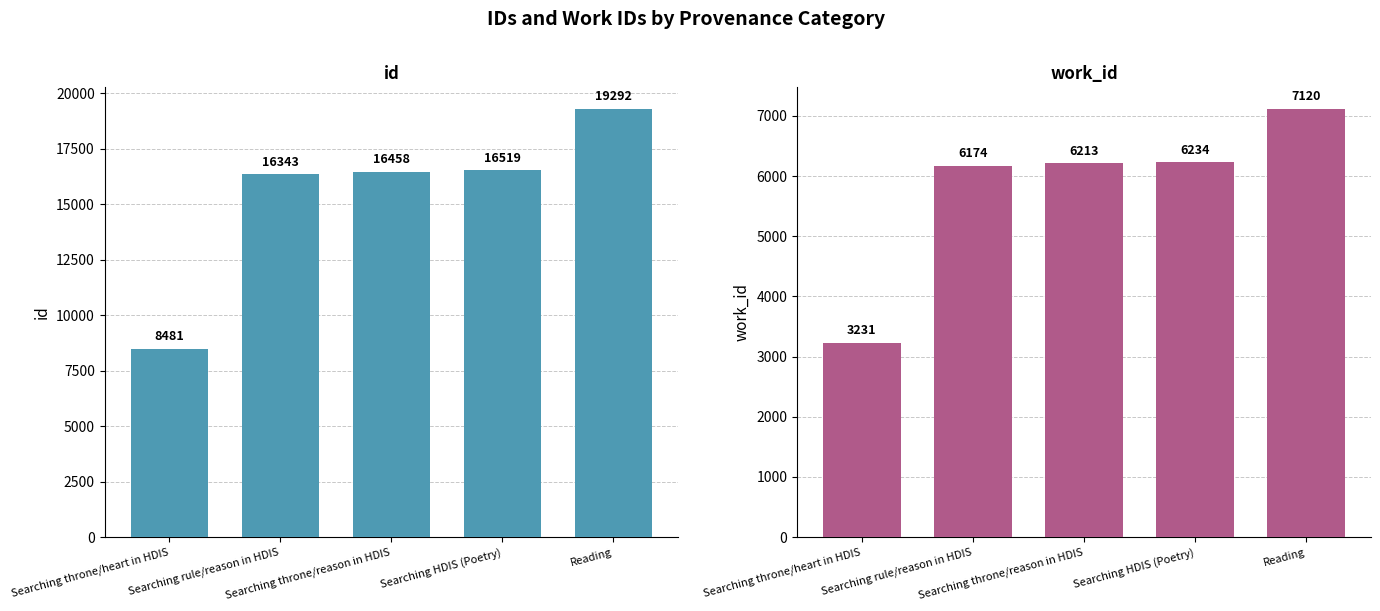

What are all the series names shown in the legend?

id, work_id